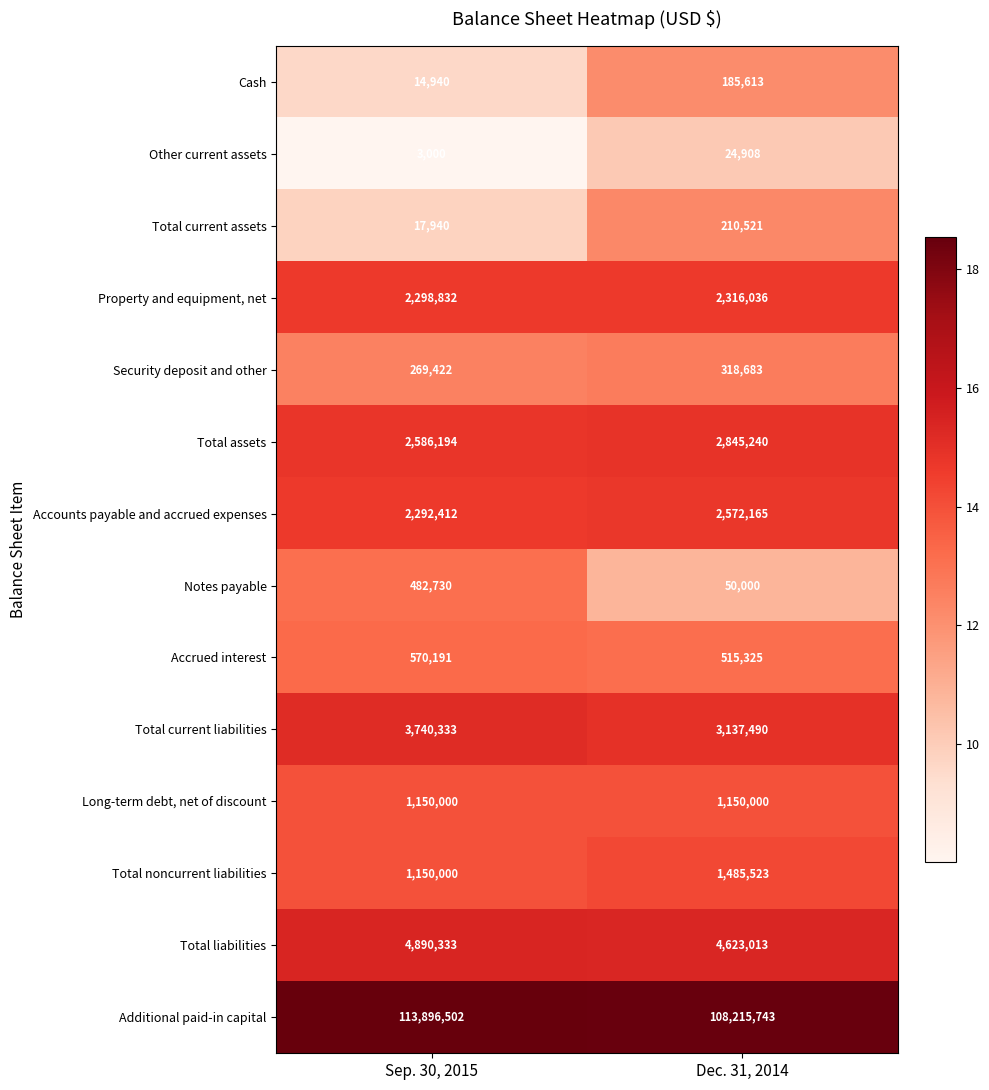

At which label is Total assets closest to 2715717?

Sep. 30, 2015